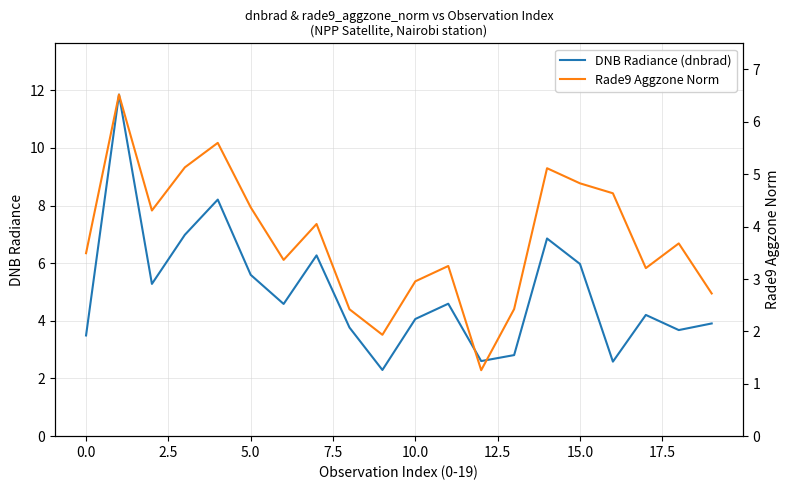

What is the label of the 13th point from the left?

12